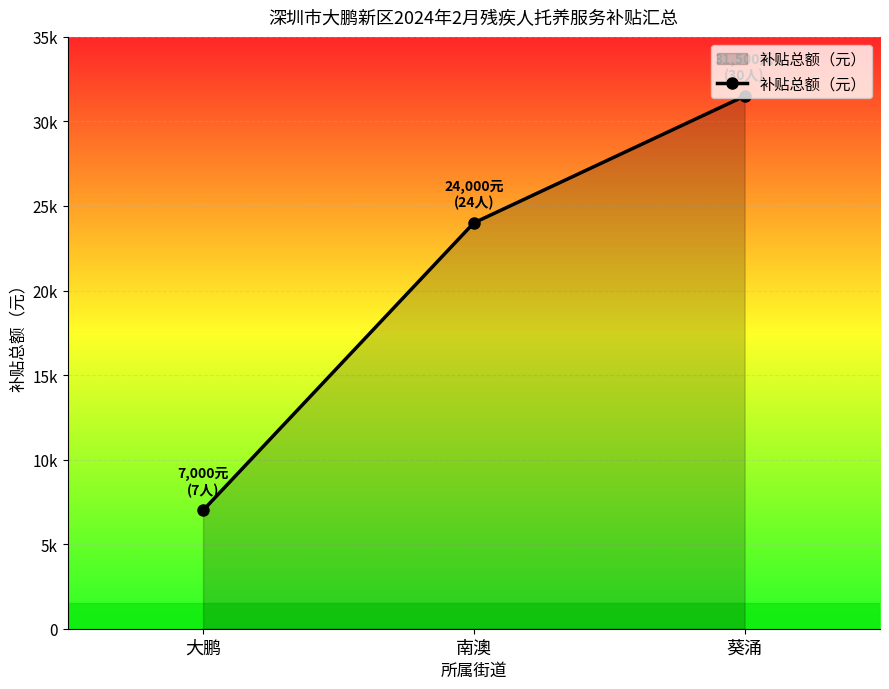

Is it true that the value at 南澳 is 15376?

False